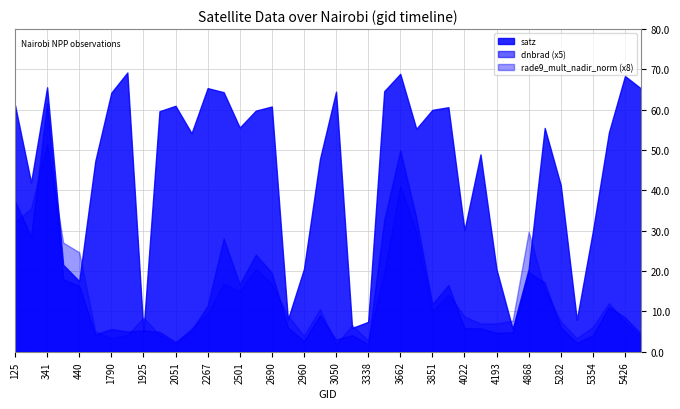

What is the sum of all dnbrad values?

111.9